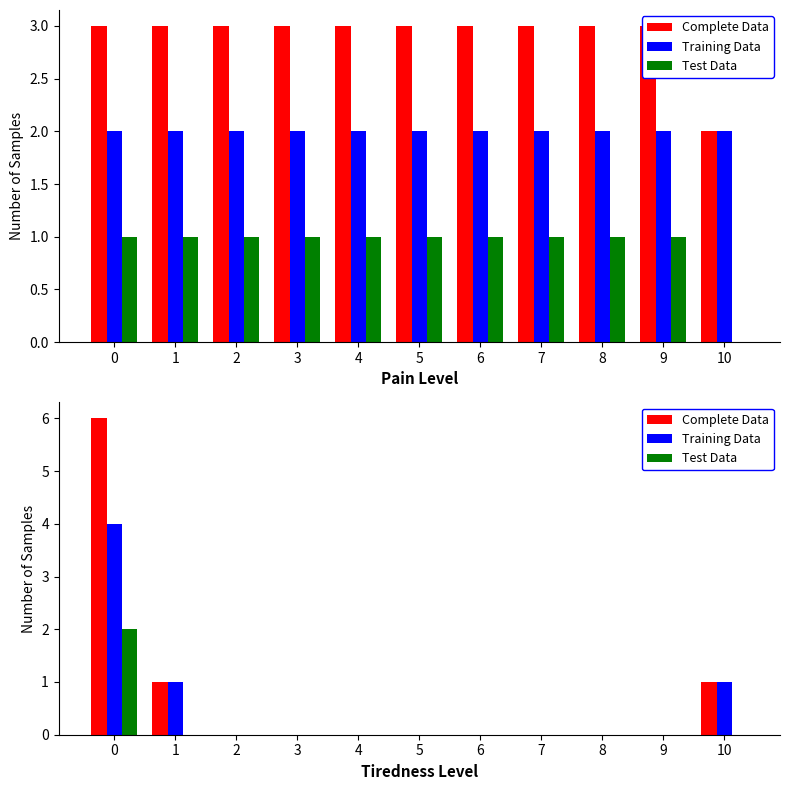

Count the number of categories in the chart.

11